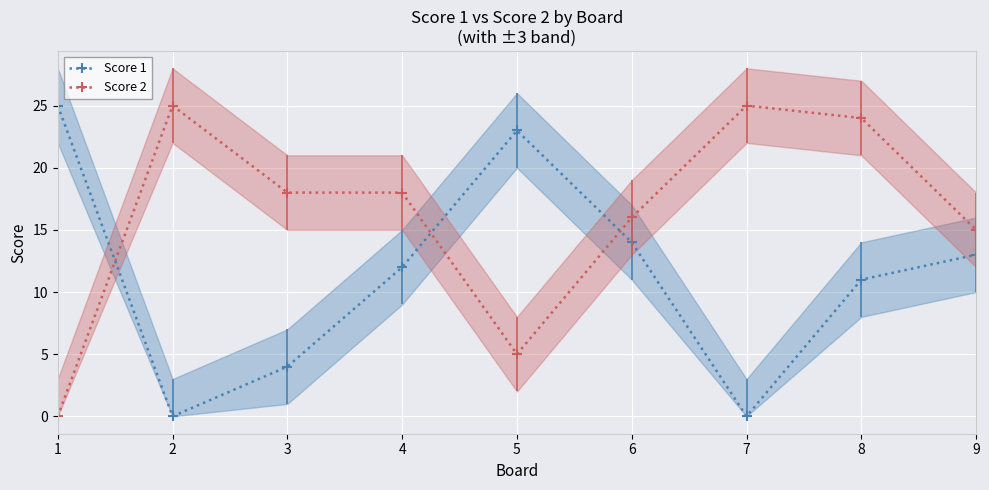

How many data points in Score 2 are above 18?

3